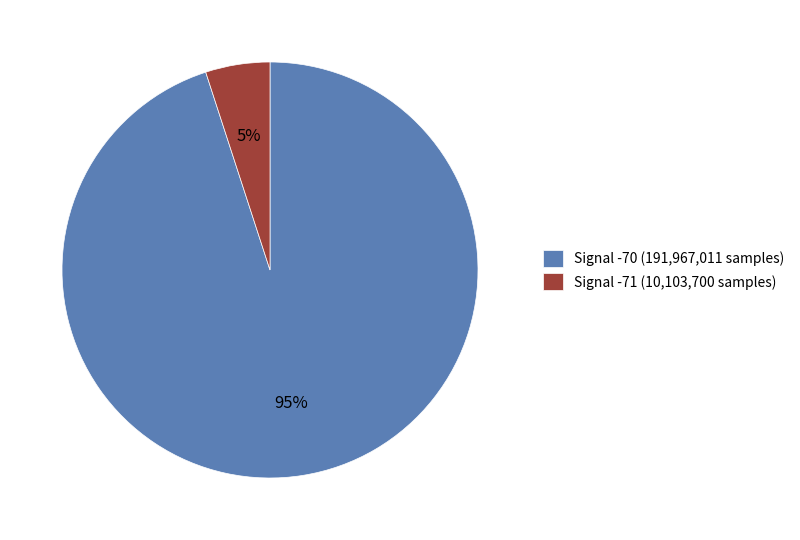

How many slices are in this pie chart?

2